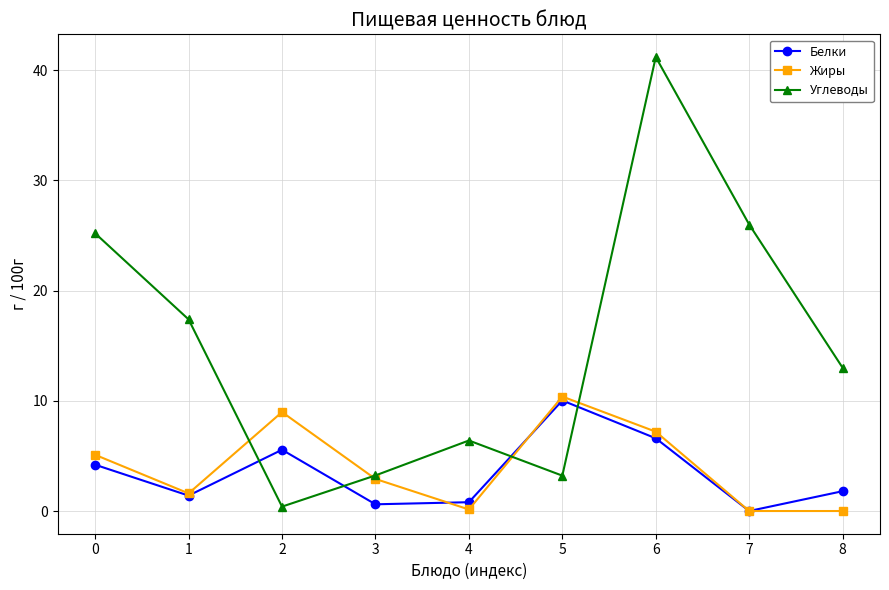

What is the sum of all Углеводы values?

136.0